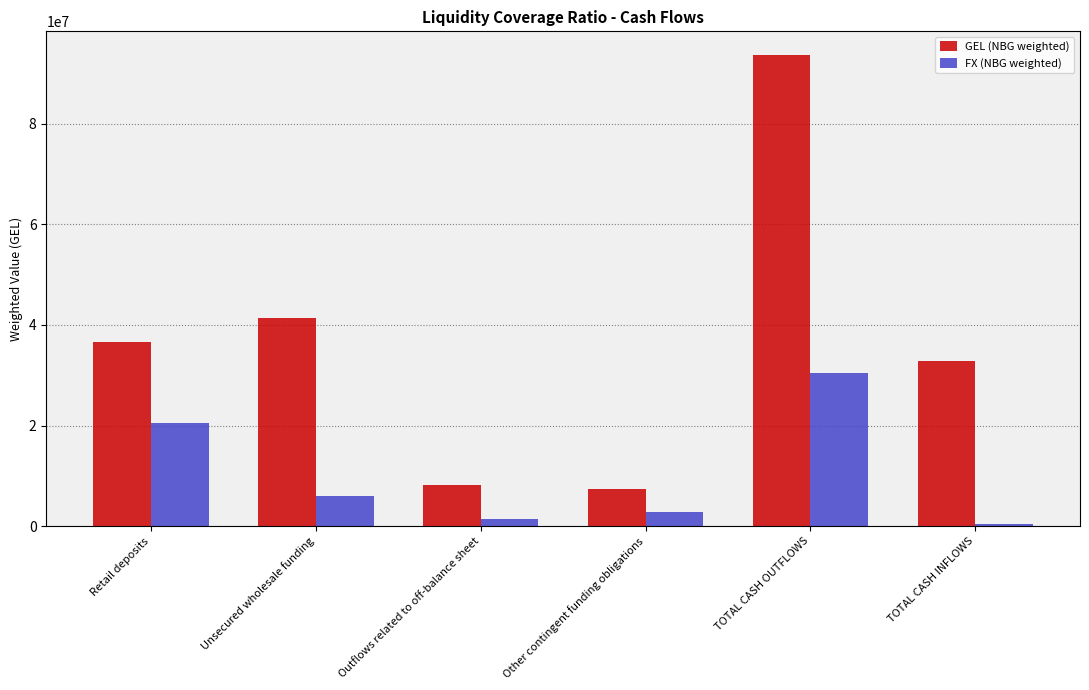

Which label corresponds to the largest value in the chart?

TOTAL CASH OUTFLOWS